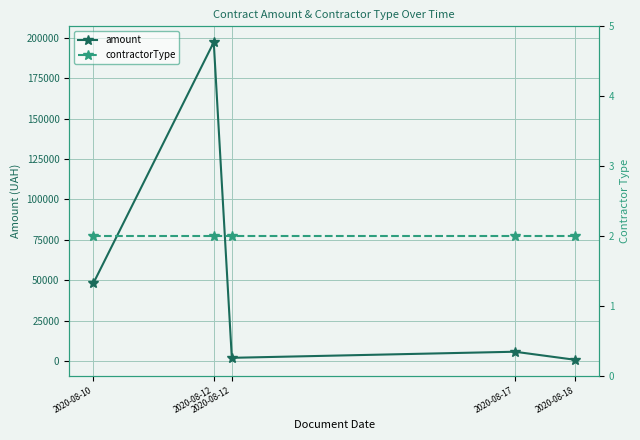

How many lines are shown in the chart?

2